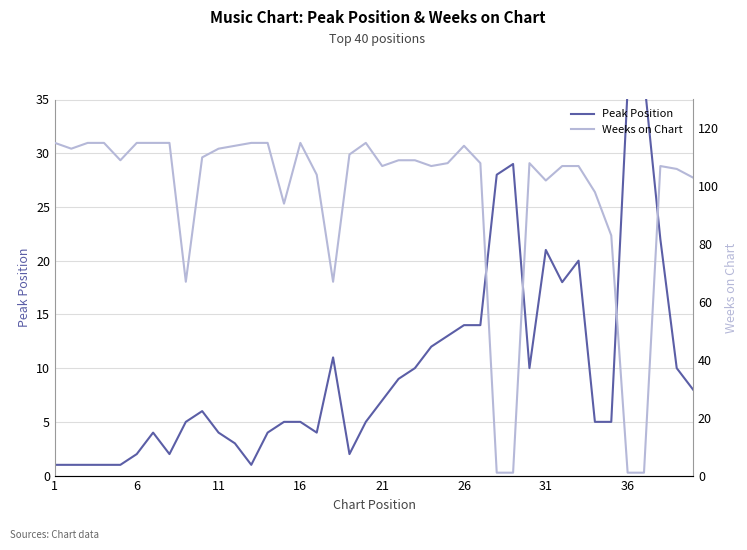

How many values in the Weeks on Chart series exceed 108?

19